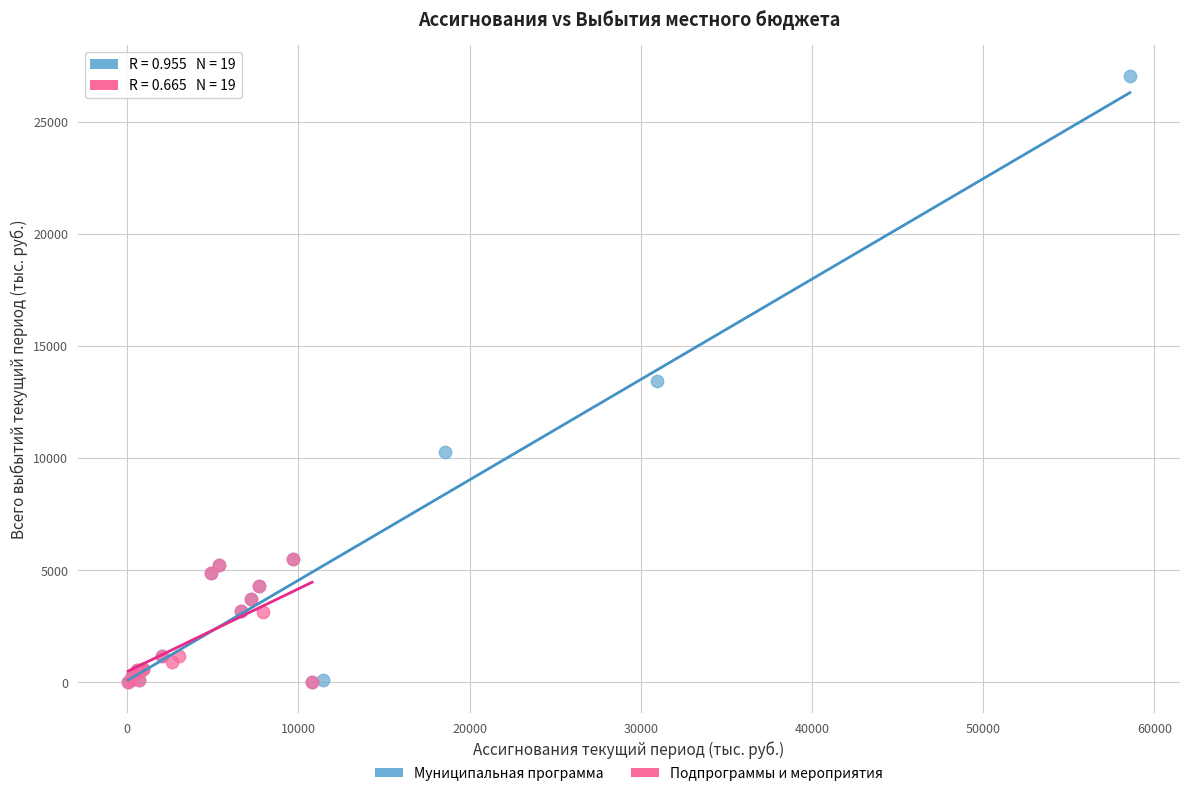

Which series has the largest Y range (max minus min)?

Муниципальная программа